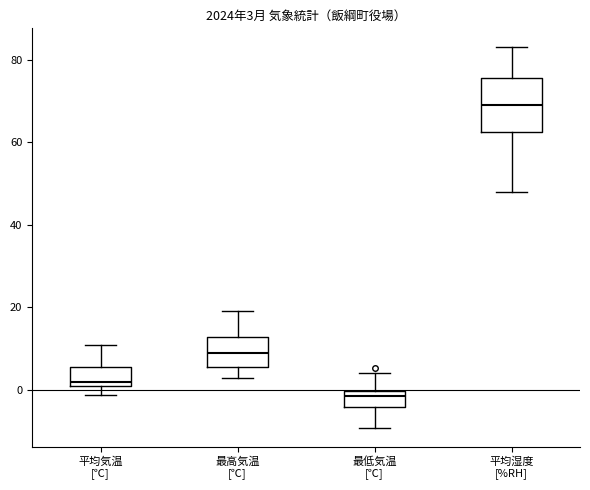

Which box is the tallest, from its lower edge to its upper edge?

平均湿度 [%RH]